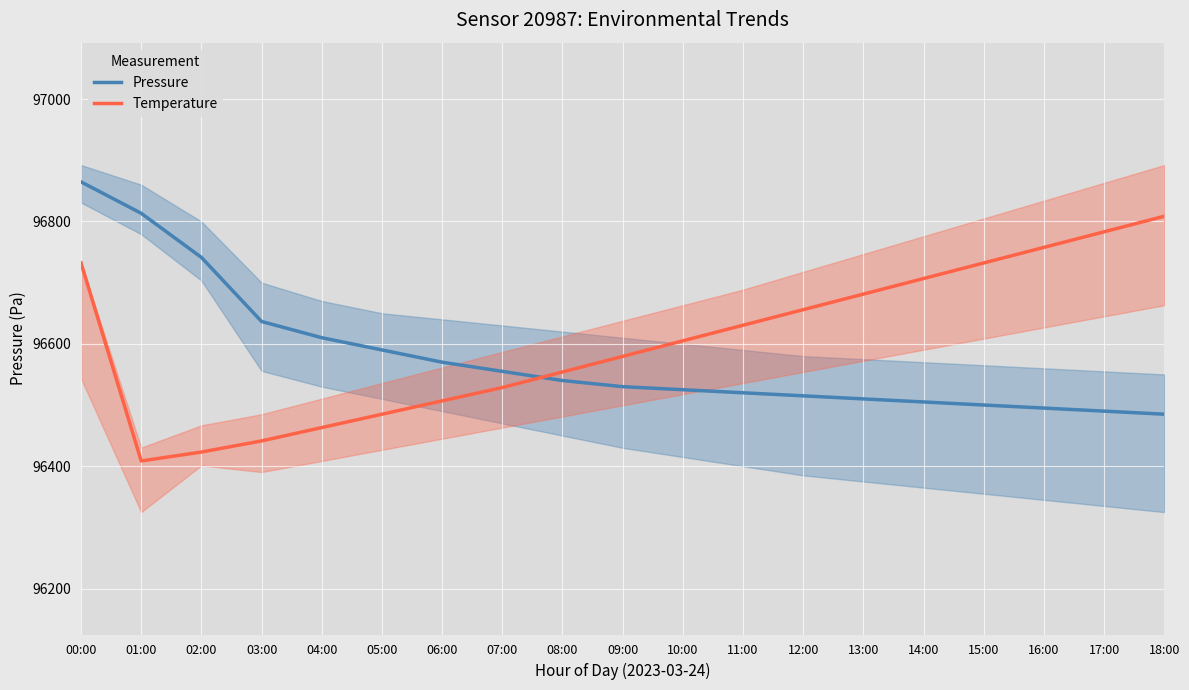

What is the value of the Pressure point at the 5th from the left?

96610.0